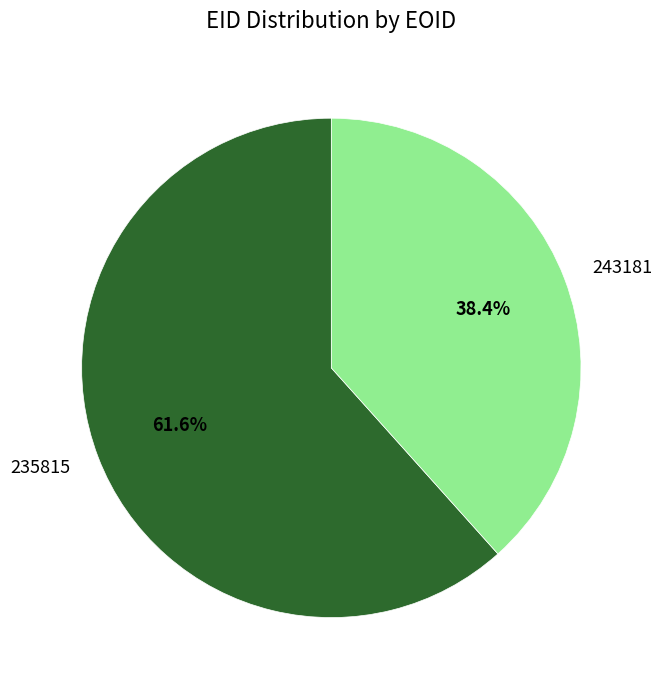

To the nearest percent, what portion does 235815 represent?

62%